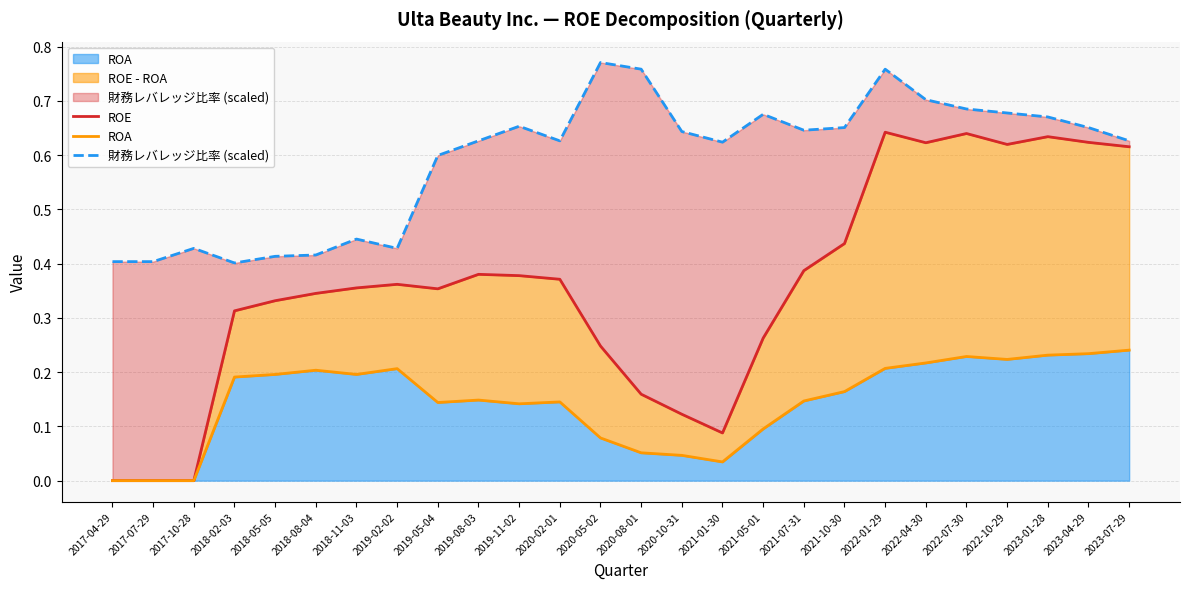

Is it true that ROE equals 0.0 at 2017-04-29?

True